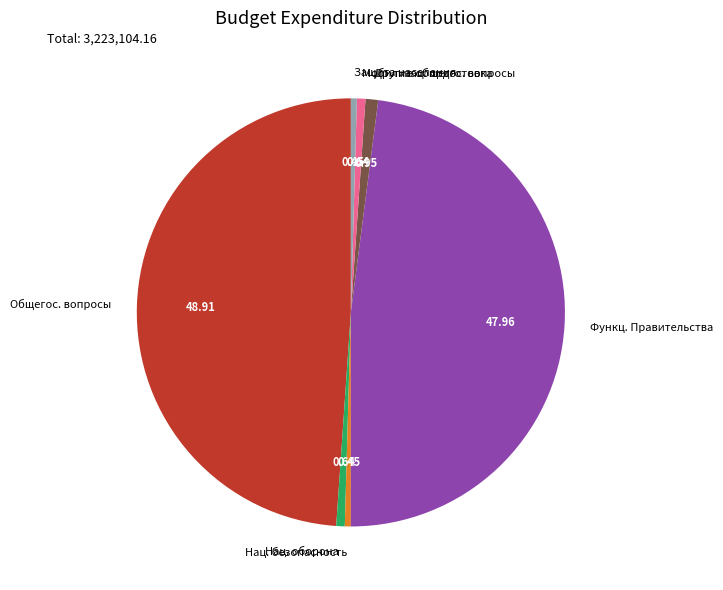

Between Функц. Правительства and Нац. оборона, which is larger?

Функц. Правительства